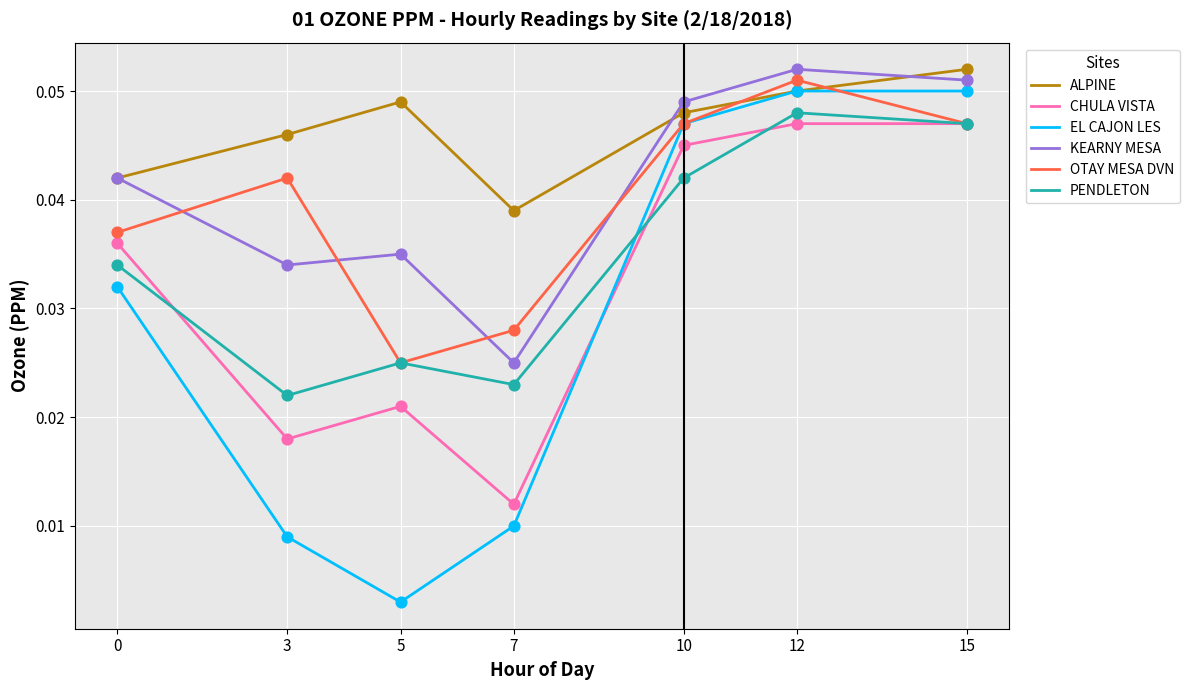

What are all the series names shown in the legend?

ALPINE, CHULA VISTA, EL CAJON LES, KEARNY MESA, OTAY MESA DVN, PENDLETON